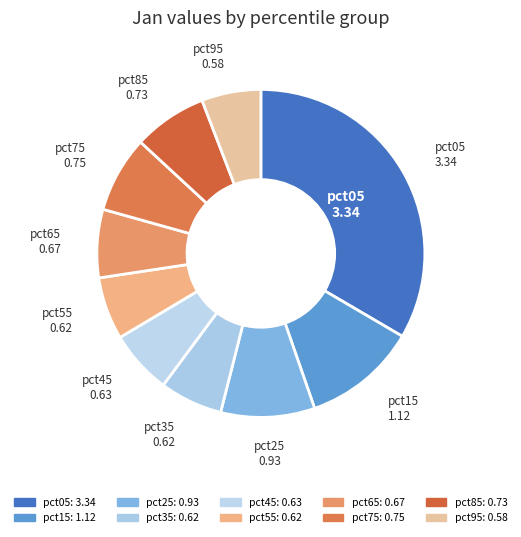

To the nearest percent, what is the combined percentage of pct35 and pct55?

12%